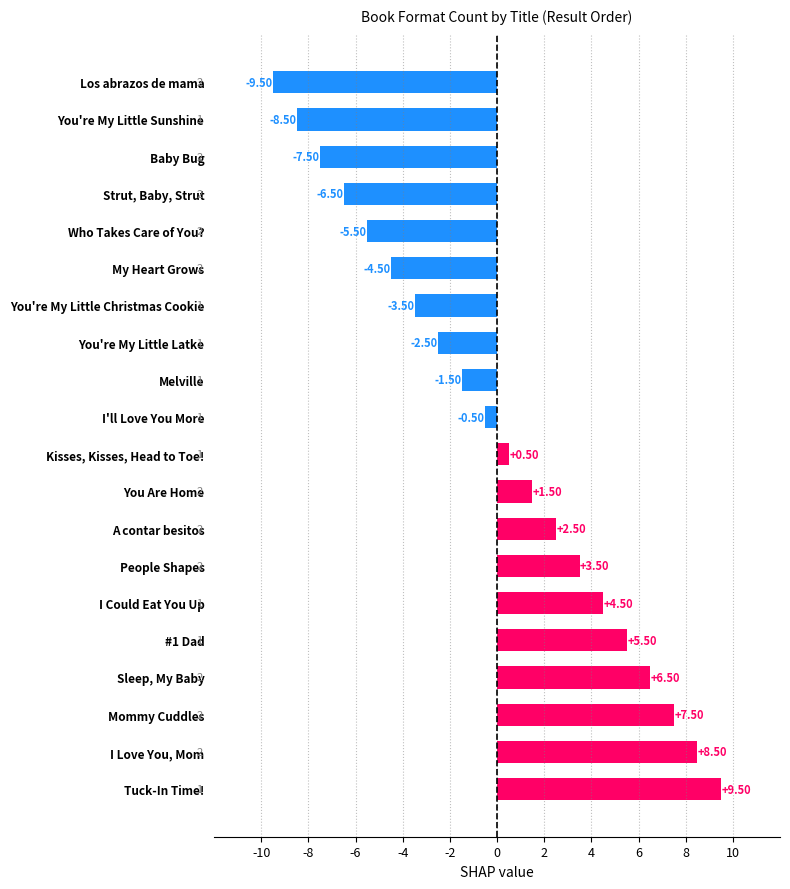

List the labels in order of value, largest first.

Tuck-In Time!, I Love You, Mom, Mommy Cuddles, Sleep, My Baby, #1 Dad, I Could Eat You Up, People Shapes, A contar besitos, You Are Home, Kisses, Kisses, Head to Toe!, I'll Love You More, Melville, You're My Little Latke, You're My Little Christmas Cookie, My Heart Grows, Who Takes Care of You?, Strut, Baby, Strut, Baby Bug, You're My Little Sunshine, Los abrazos de mama